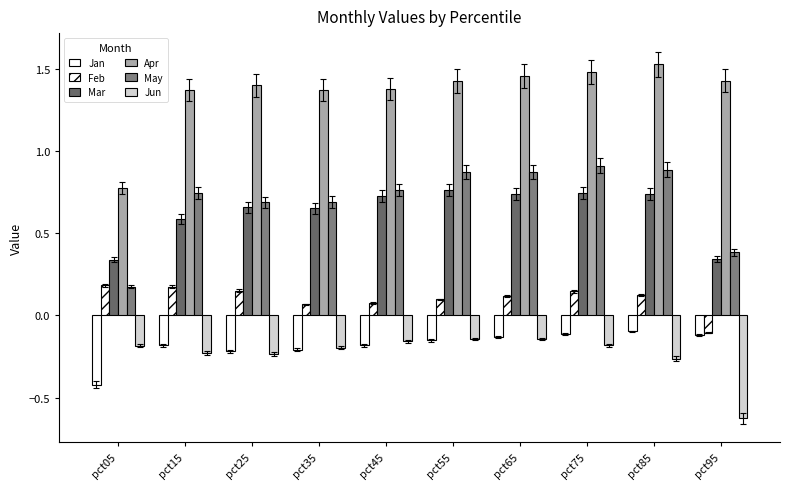

Which has a higher value, pct55 or pct35?

pct55